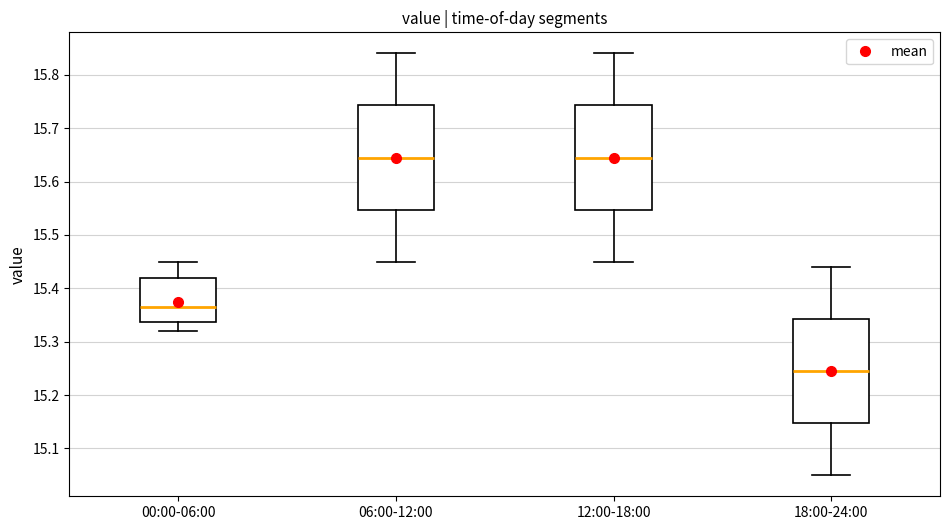

Reading left to right, read every box against the y-axis: the position of its median line, the range the box covers, and the ends of its whiskers. The values are not printed on the chart, so give them approximately, as read against the axis.

00:00-06:00: median 15.37, box 15.34 to 15.42, whiskers 15.32 to 15.45
06:00-12:00: median 15.65, box 15.55 to 15.74, whiskers 15.45 to 15.84
12:00-18:00: median 15.65, box 15.55 to 15.74, whiskers 15.45 to 15.84
18:00-24:00: median 15.25, box 15.15 to 15.34, whiskers 15.05 to 15.44